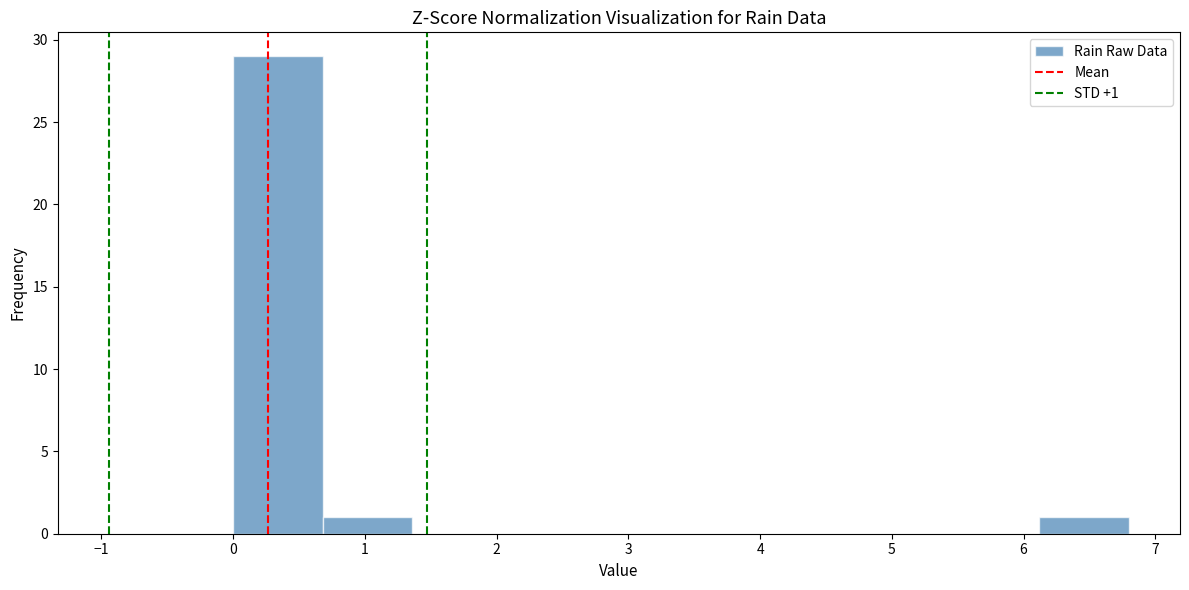

Which range on the x-axis has the tallest bar?

0.00 to 0.68